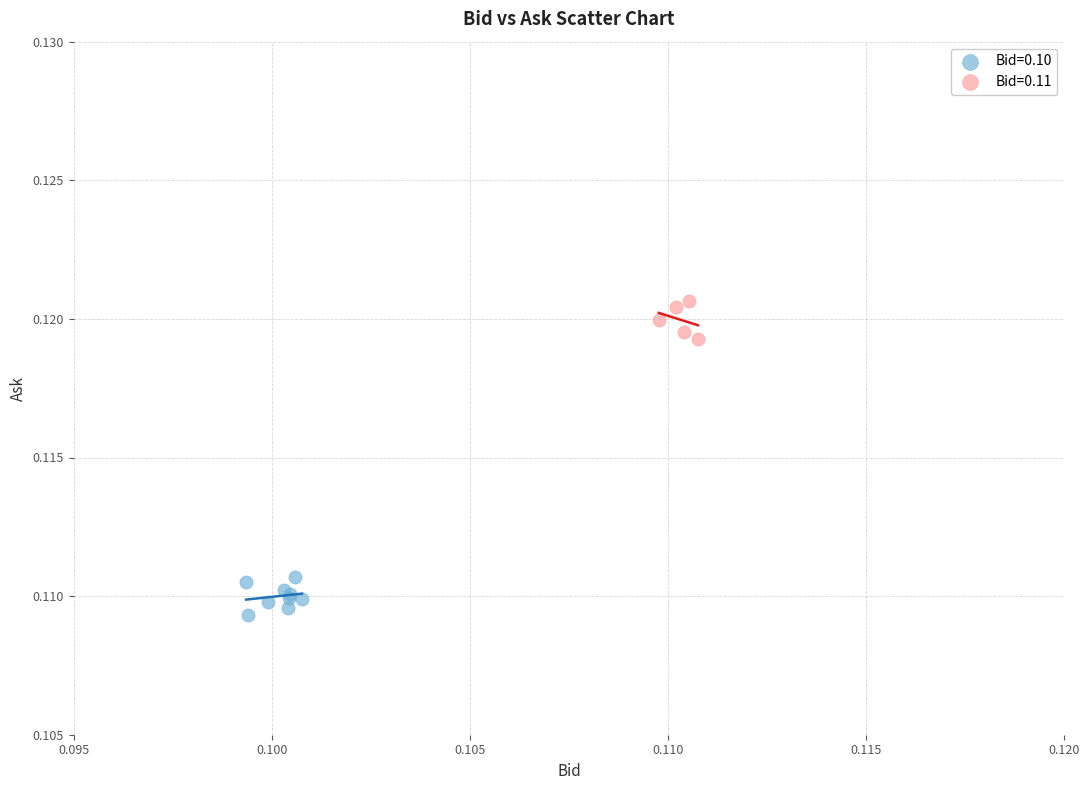

Which series reaches the maximum Y coordinate?

Bid=0.11